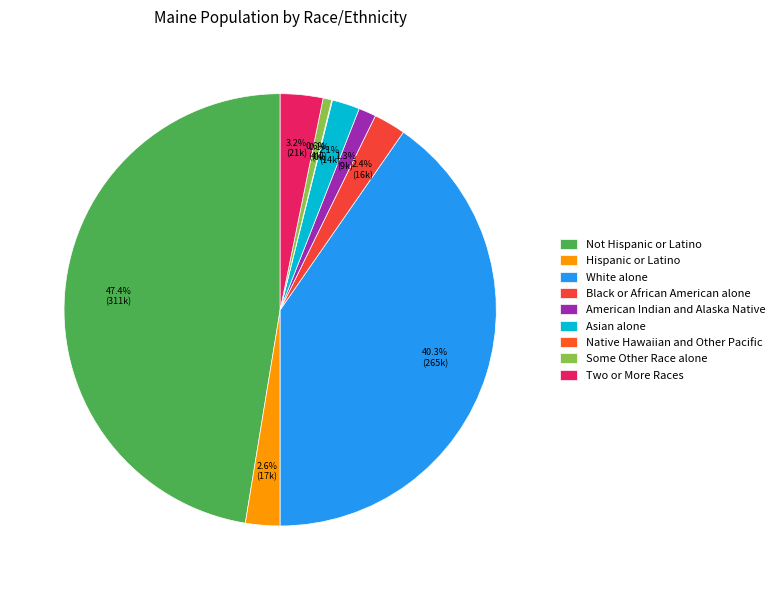

Is it true that Two or More Races is 8% of the pie?

False